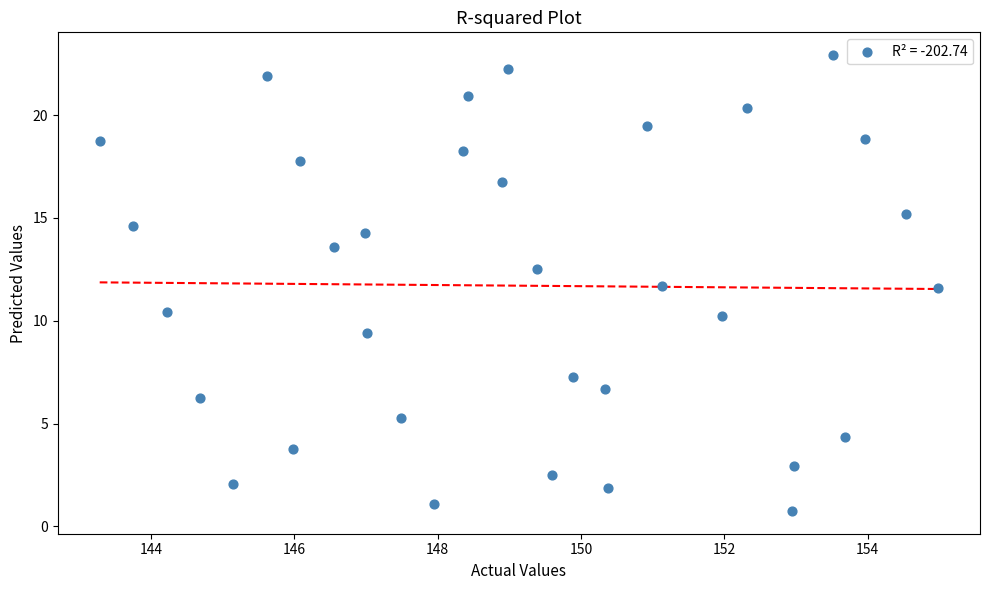

What is the range of Y values (max minus min)?

22.2